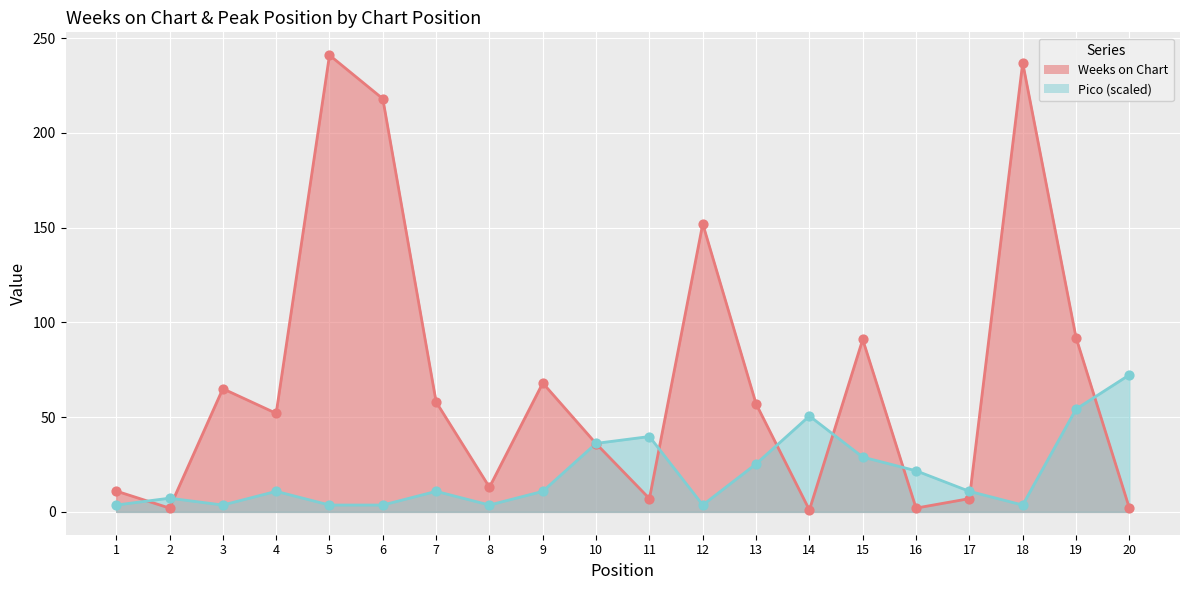

Which series has the widest spread of Y values?

Weeks on Chart